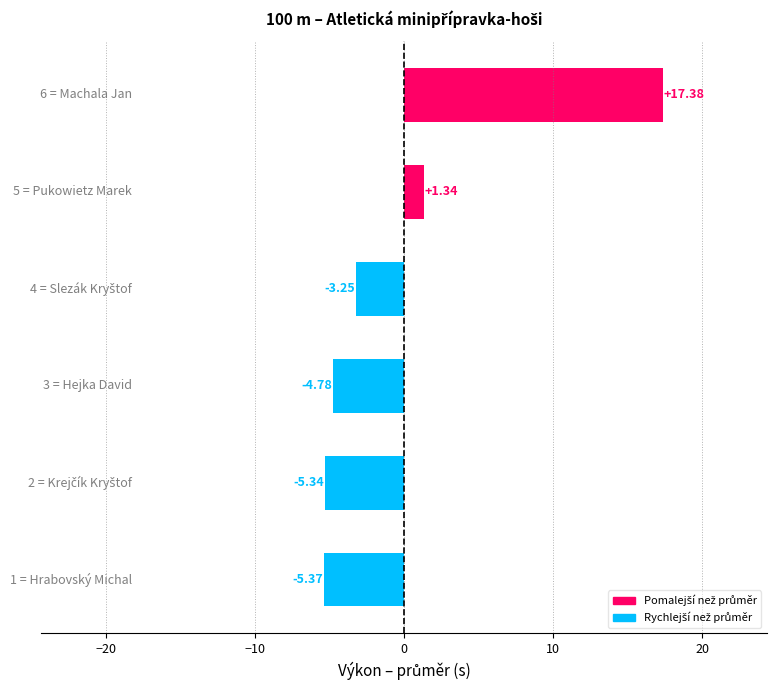

What is the difference between the maximum and second lowest values?

22.7